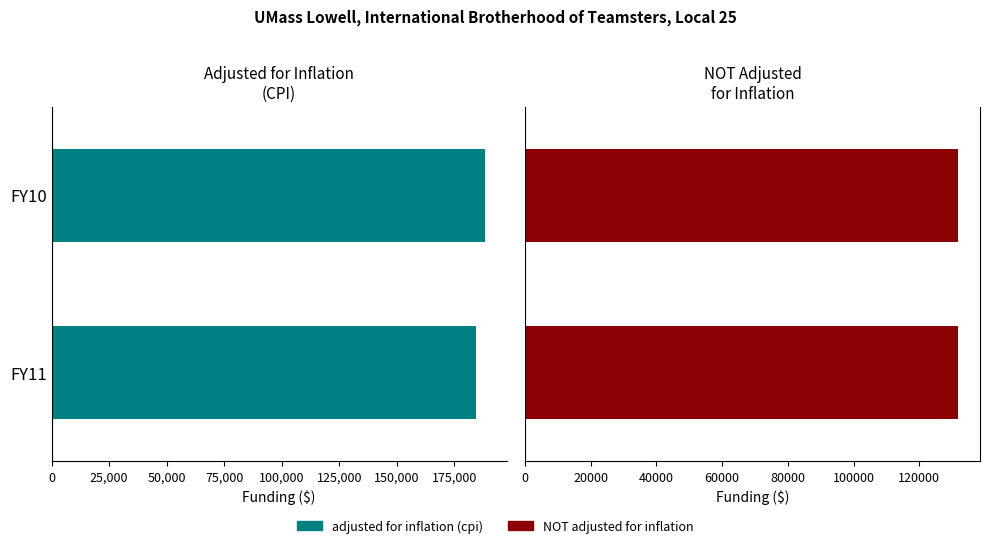

Between 200,000 and 175,000, which is larger?

200,000